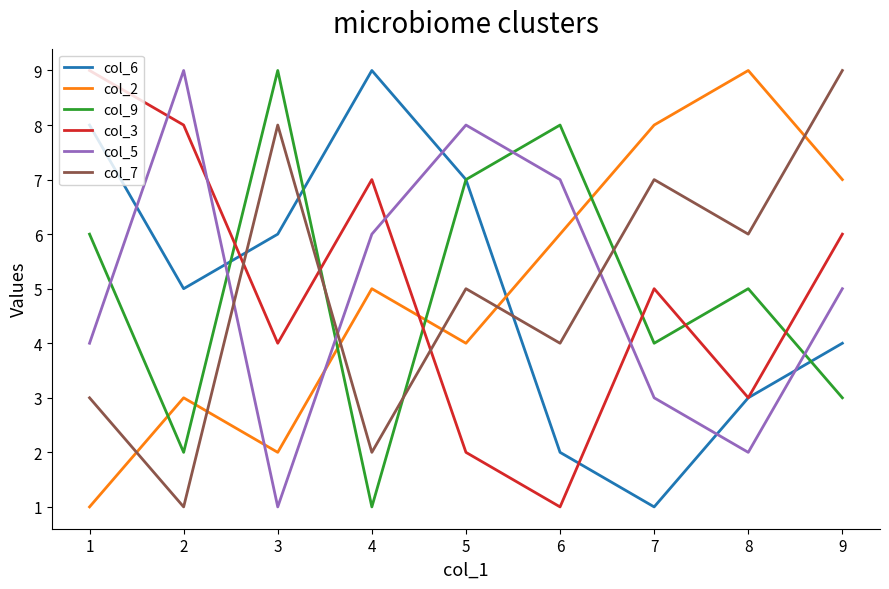

Reading left to right, extract all data points from this chart.

col_6: 1=8	2=5	3=6	4=9	5=7	6=2	7=1	8=3	9=4
col_2: 1=1	2=3	3=2	4=5	5=4	6=6	7=8	8=9	9=7
col_9: 1=6	2=2	3=9	4=1	5=7	6=8	7=4	8=5	9=3
col_3: 1=9	2=8	3=4	4=7	5=2	6=1	7=5	8=3	9=6
col_5: 1=4	2=9	3=1	4=6	5=8	6=7	7=3	8=2	9=5
col_7: 1=3	2=1	3=8	4=2	5=5	6=4	7=7	8=6	9=9